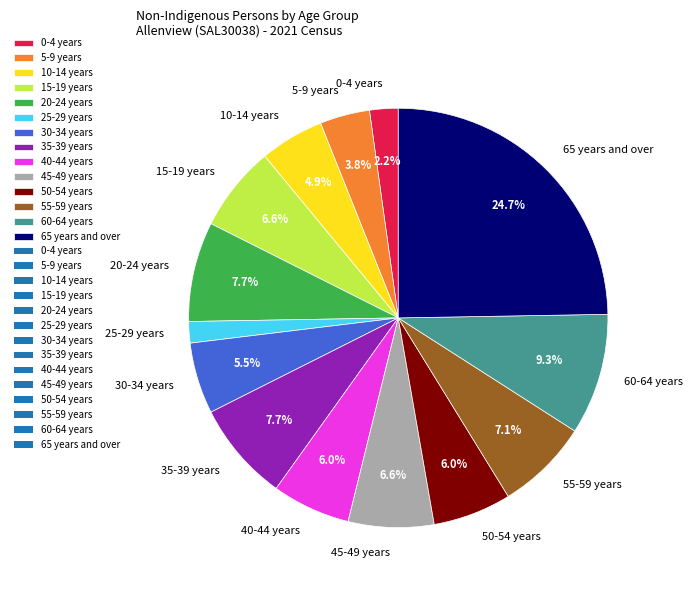

Is it true that 65 years and over is 39% of the pie?

False